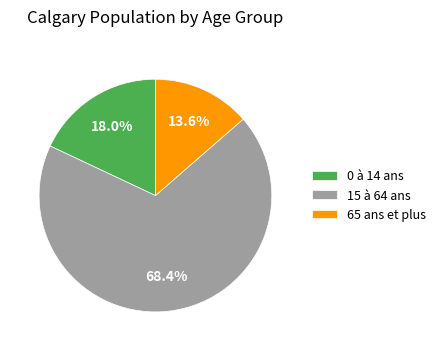

How many slices are in this pie chart?

3